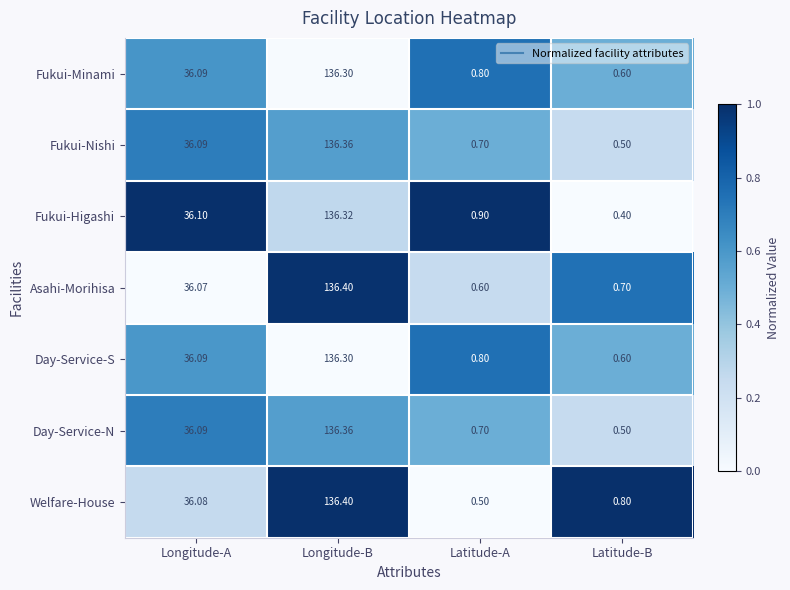

At which category is the sum across all series the highest?

Longitude-B